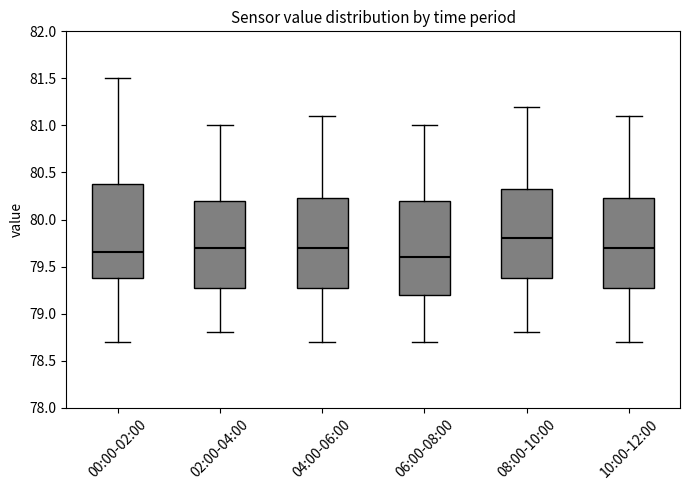

Reading left to right, transcribe this box plot: for each box, give where its median line is, the range the box spans, and where its two whiskers end, as read against the y-axis. The values are not printed on the chart, so give them approximately, as read against the axis.

00:00-02:00: median 79.65, box 79.40 to 80.40, whiskers 78.70 to 81.50
02:00-04:00: median 79.70, box 79.30 to 80.20, whiskers 78.80 to 81.00
04:00-06:00: median 79.70, box 79.30 to 80.25, whiskers 78.70 to 81.10
06:00-08:00: median 79.60, box 79.20 to 80.20, whiskers 78.70 to 81.00
08:00-10:00: median 79.80, box 79.40 to 80.35, whiskers 78.80 to 81.20
10:00-12:00: median 79.70, box 79.30 to 80.25, whiskers 78.70 to 81.10